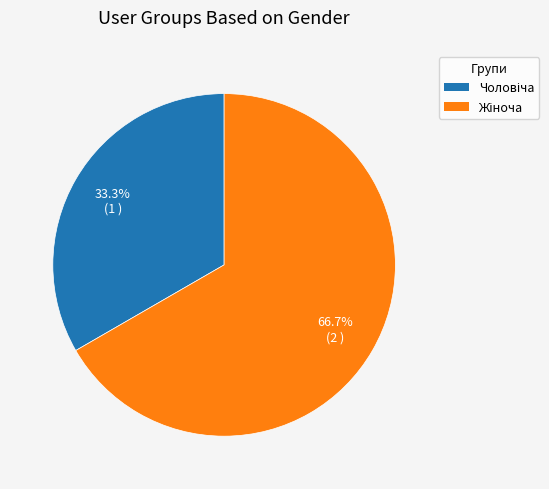

Is there a majority slice in this chart?

Yes